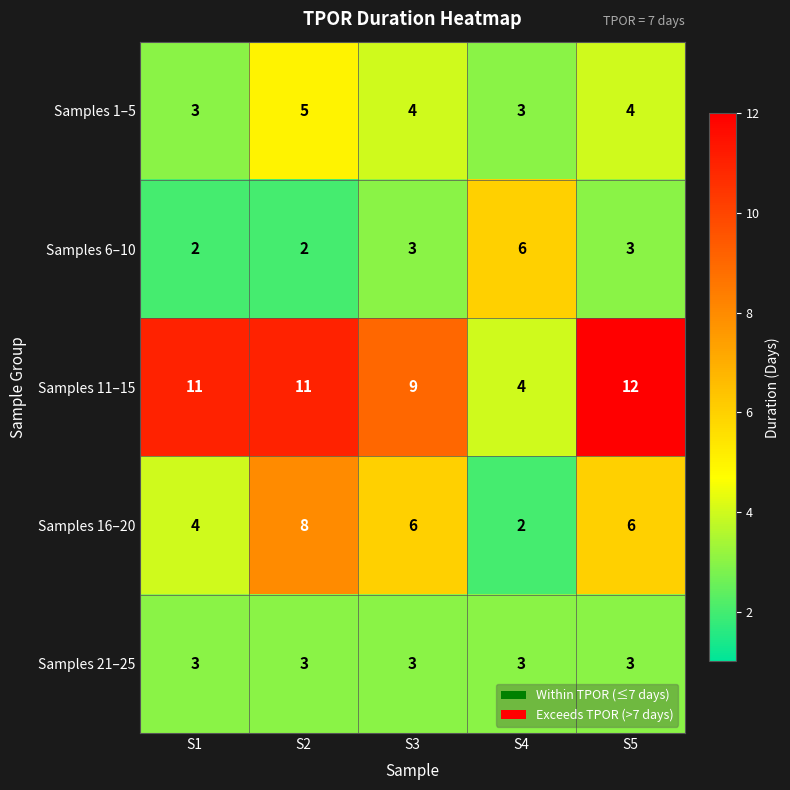

Where does the Samples 16–20 series first go above 6?

S2